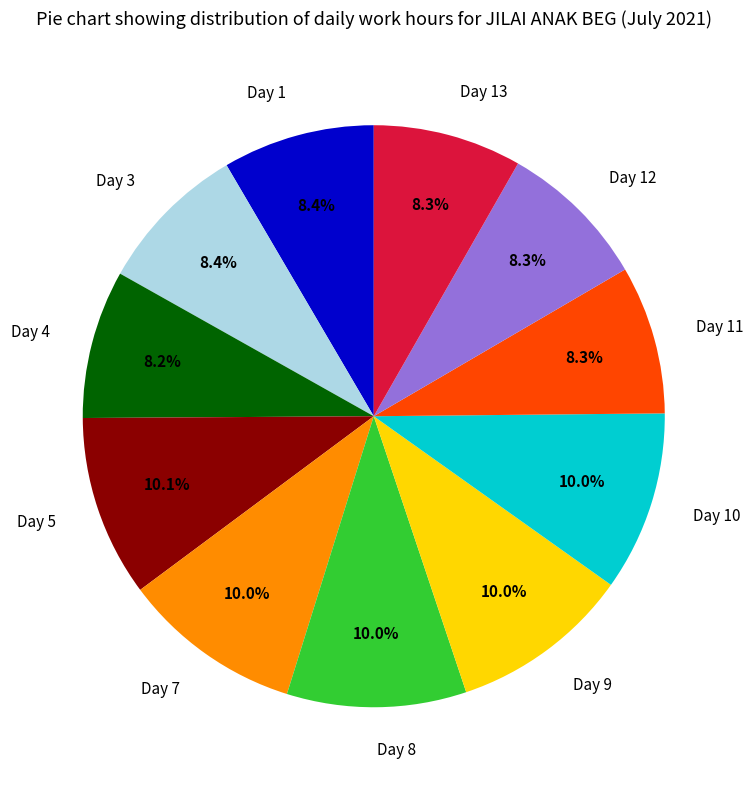

How many slices are in this pie chart?

11